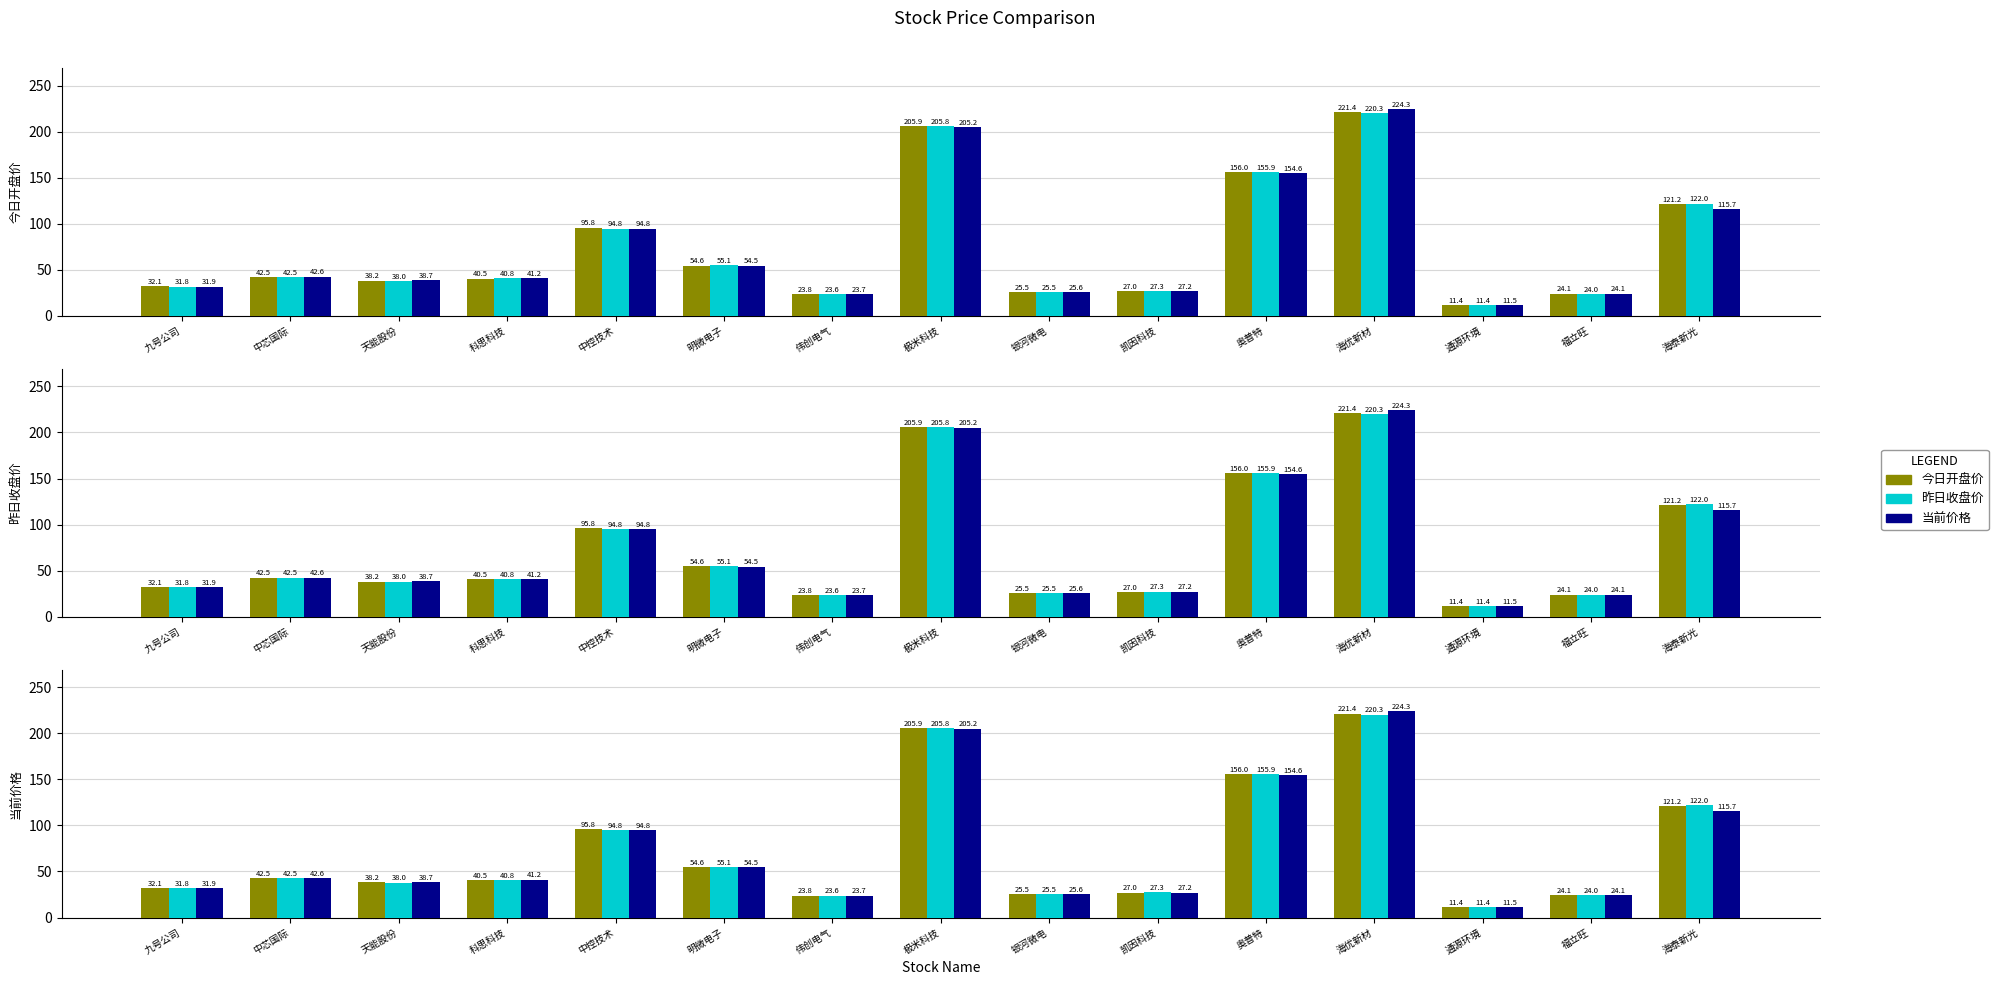

Reading right to left, transcribe all the data shown in this chart.

今日开盘价: 121.2	24.1	11.4	221.4	156.0	27.0	25.5	205.9	23.8	54.6	95.8	40.5	38.2	42.5	32.1
昨日收盘价: 122.0	24.0	11.4	220.3	155.9	27.3	25.5	205.8	23.6	55.1	94.8	40.8	38.0	42.5	31.8
当前价格: 115.7	24.1	11.5	224.3	154.6	27.2	25.6	205.2	23.7	54.5	94.8	41.2	38.7	42.6	31.9